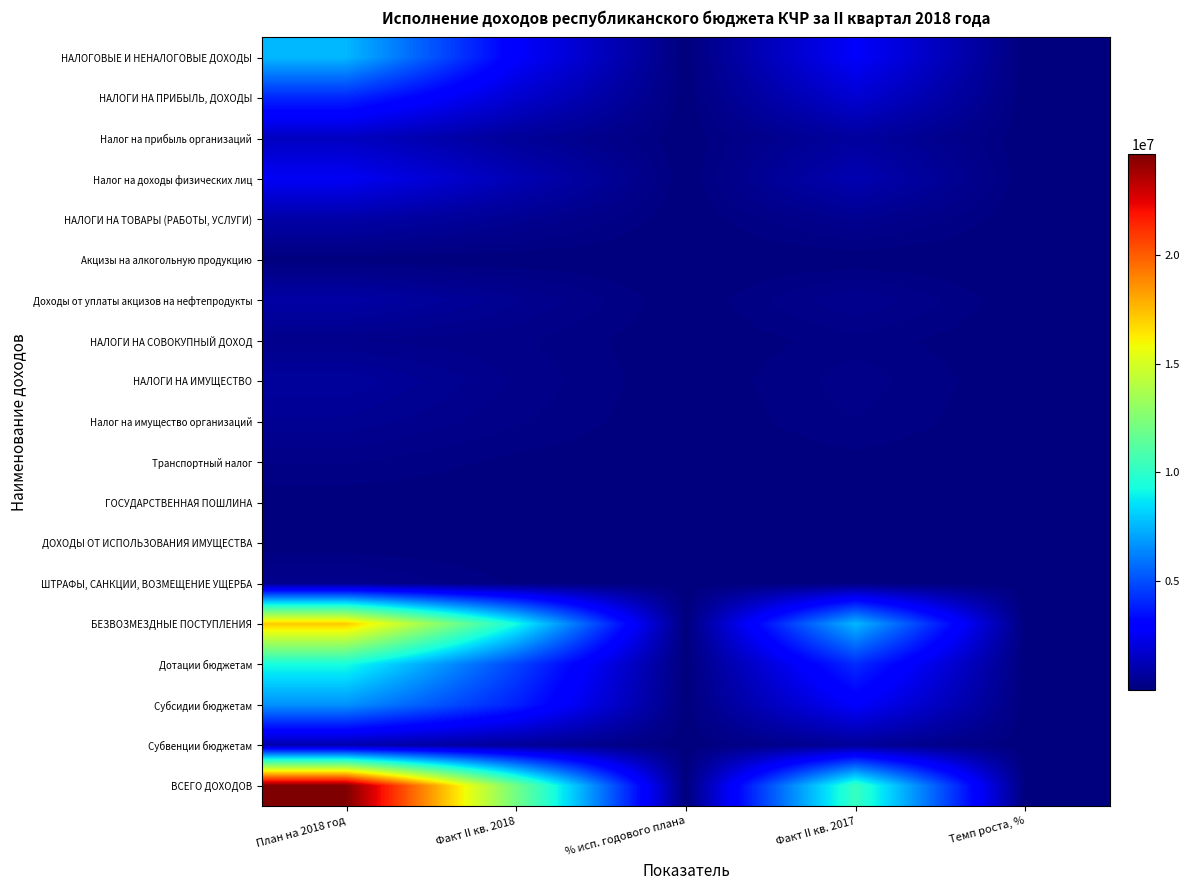

What is the difference between the highest and lowest values at Факт II кв. 2017?

10271907.4